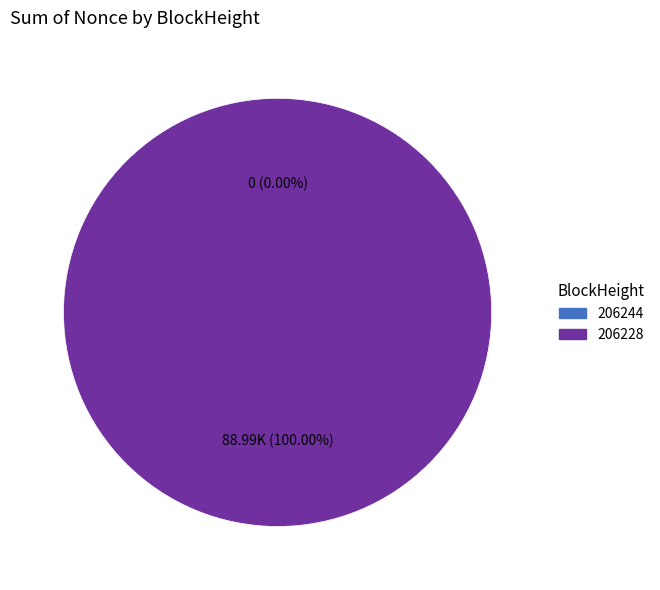

Is it true that 206228 is 100% of the pie?

True